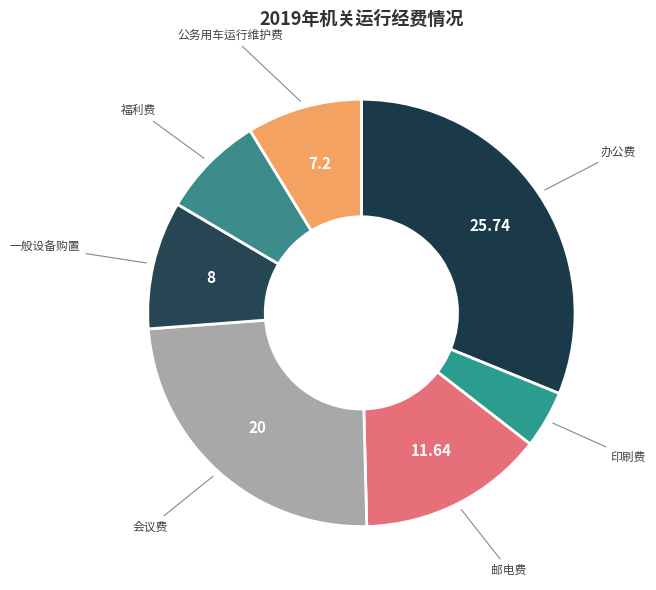

How many segments does this pie chart have?

7